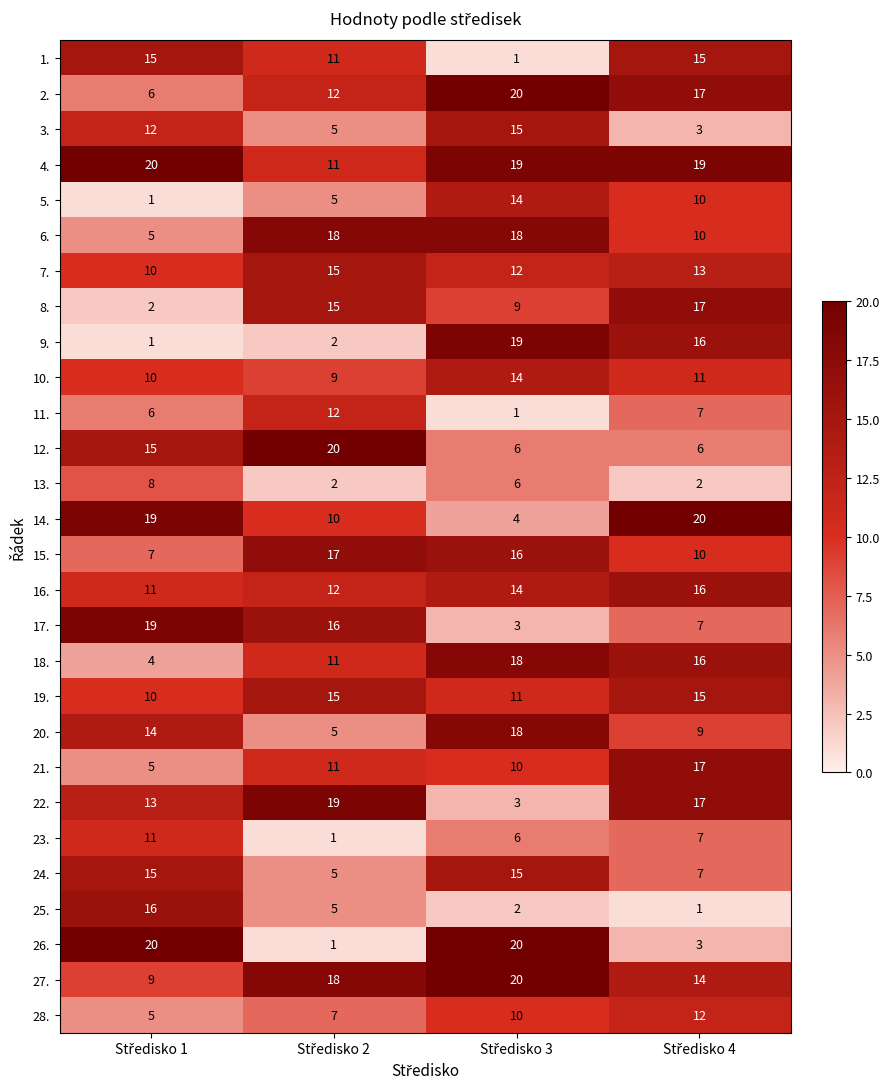

What is the sum of all 12. values?

47